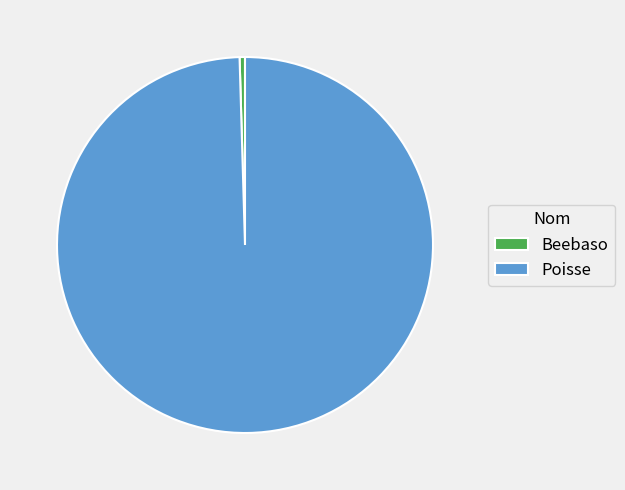

Rank the categories by value from highest to lowest.

Poisse, Beebaso